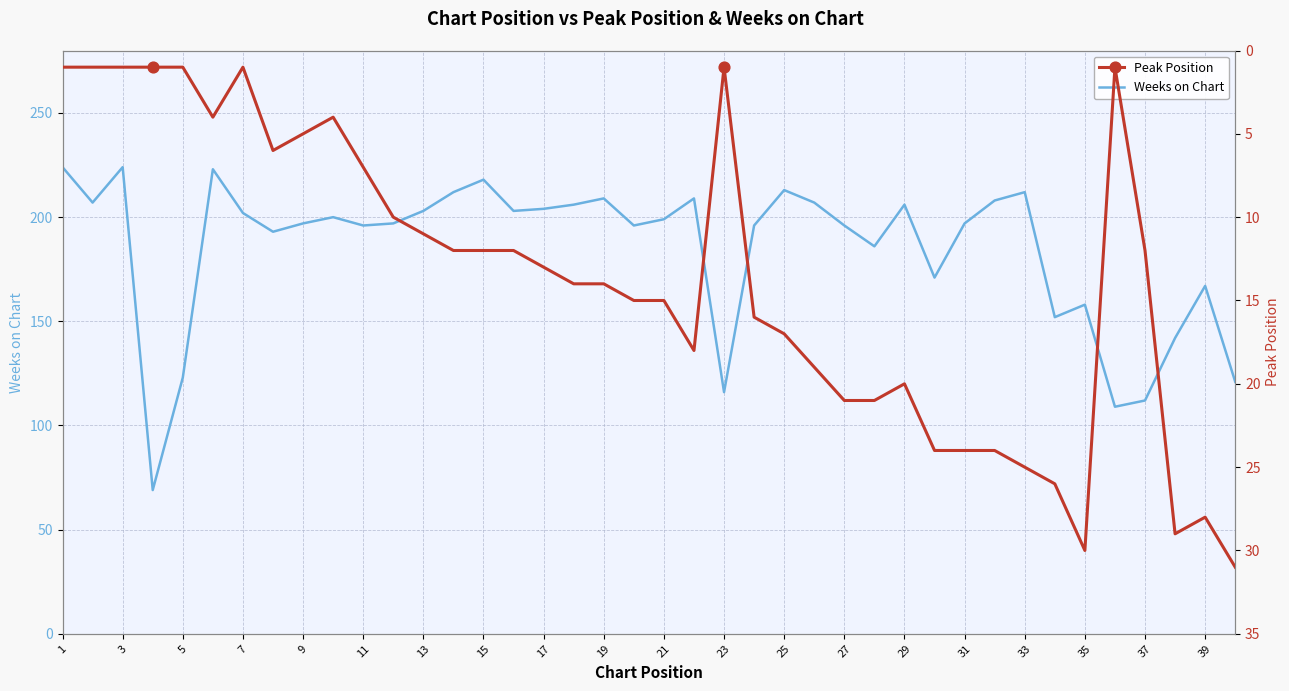

Is it true that Weeks on Chart equals 218 at 15?

True